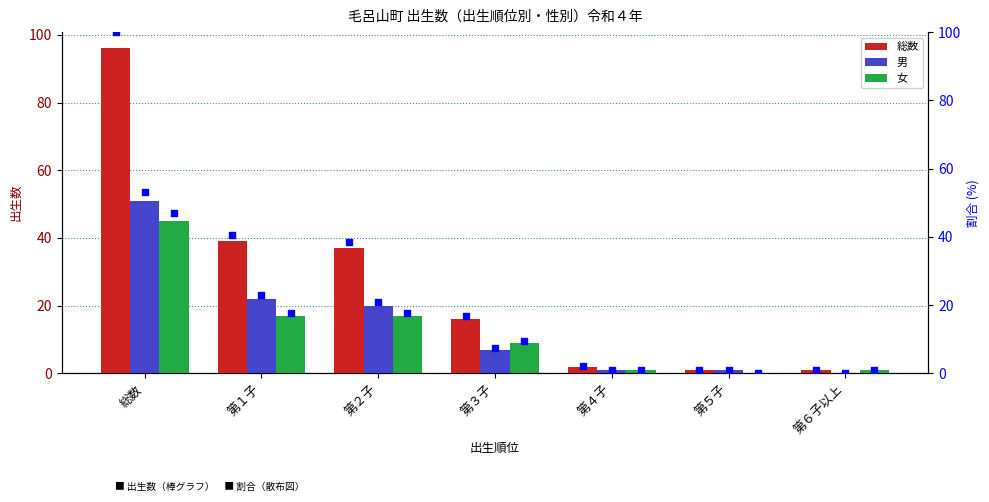

Which series contains the lowest Y value?

男